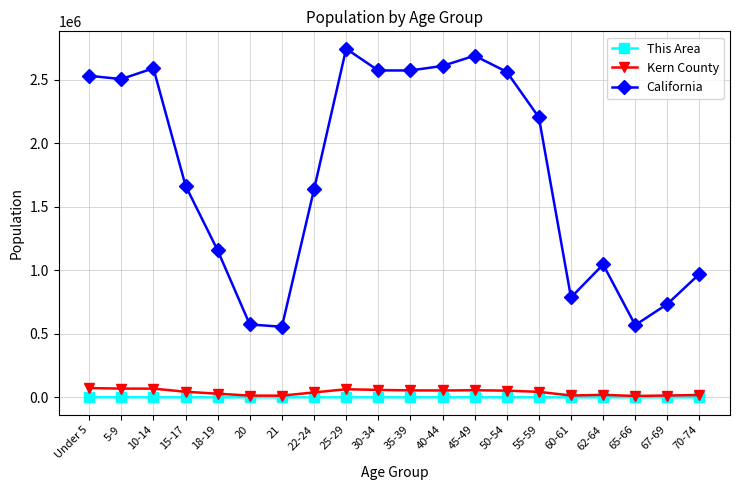

How many lines are shown in the chart?

3